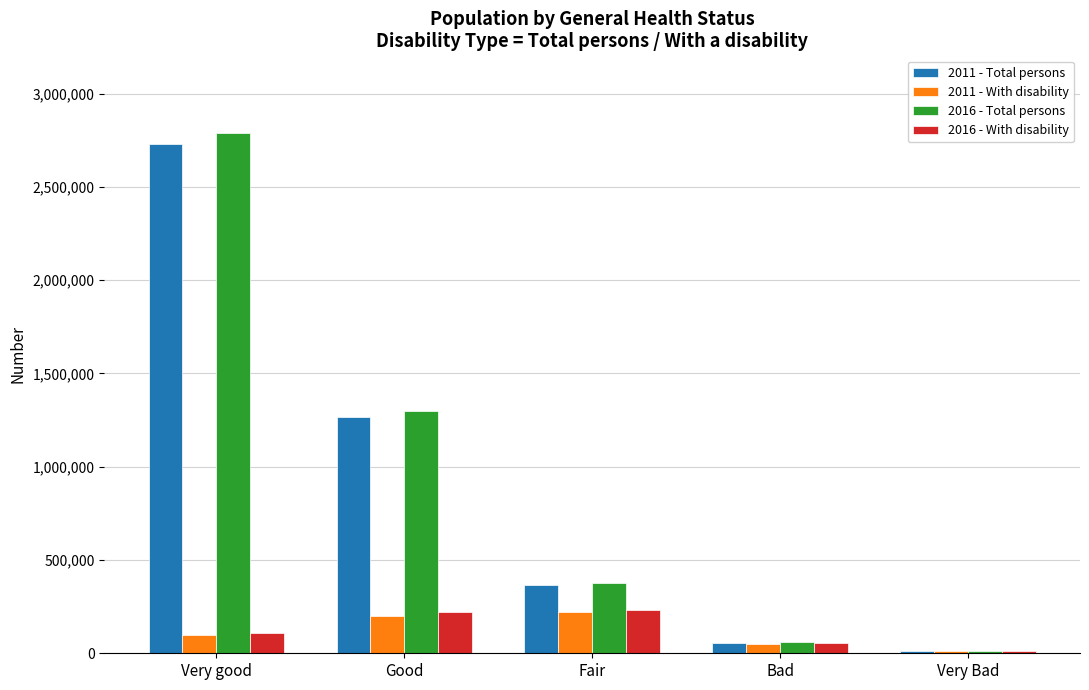

Which category has the highest value across all series?

Very good